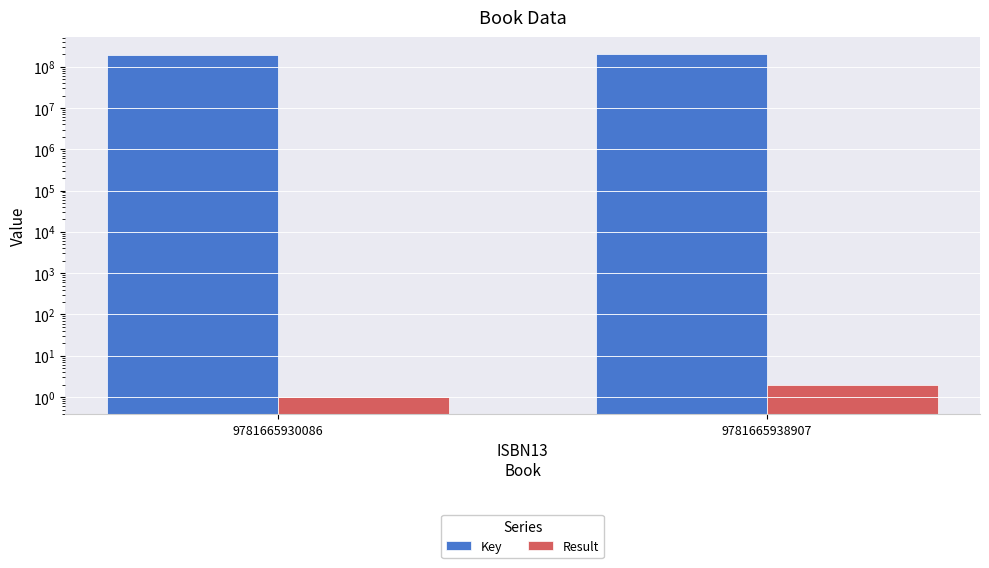

What is the spread (max minus min) of values at 9781665938907?

199990534